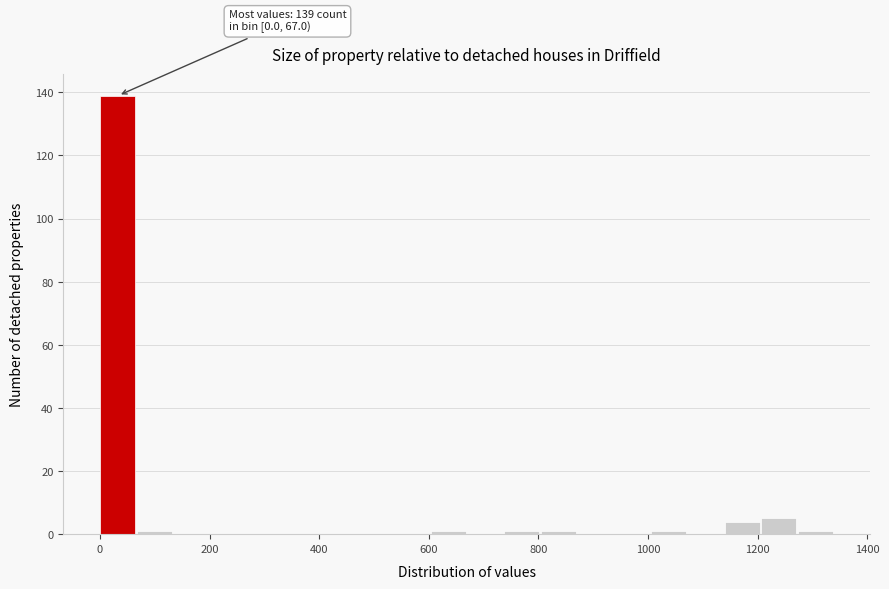

Around what value on the x-axis is the tallest bar? Give the approximate position of its centre, as read against the axis.

40